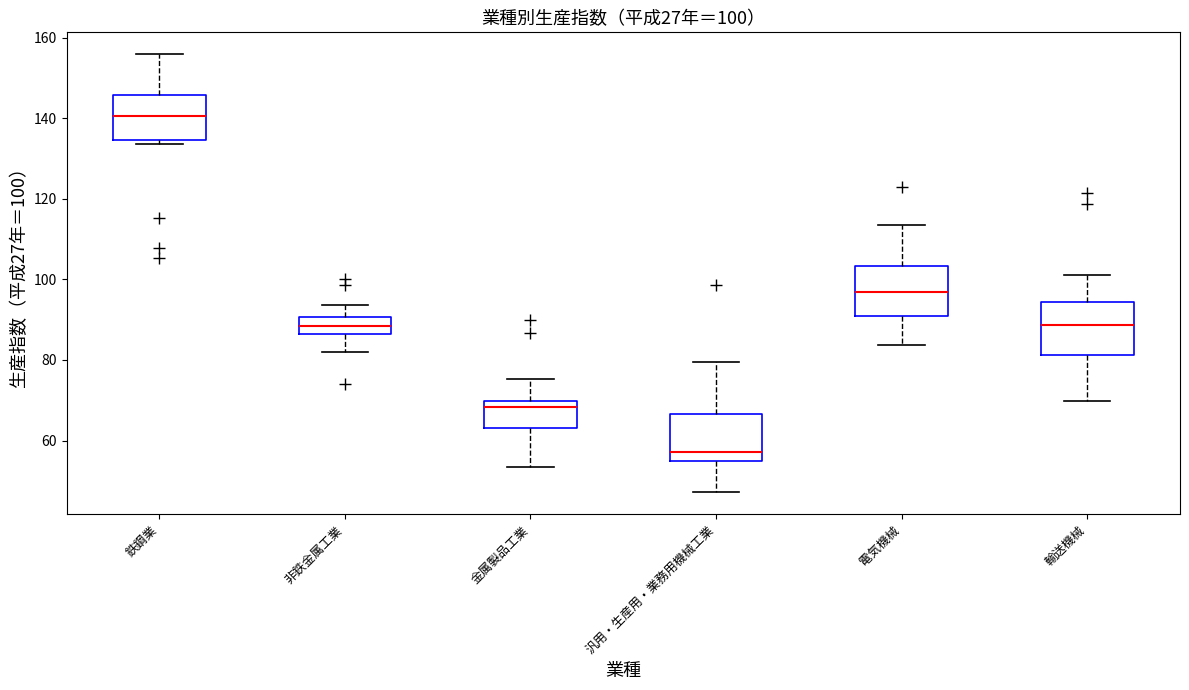

Which box's median line is the lowest?

汎用・生産用・業務用機械工業